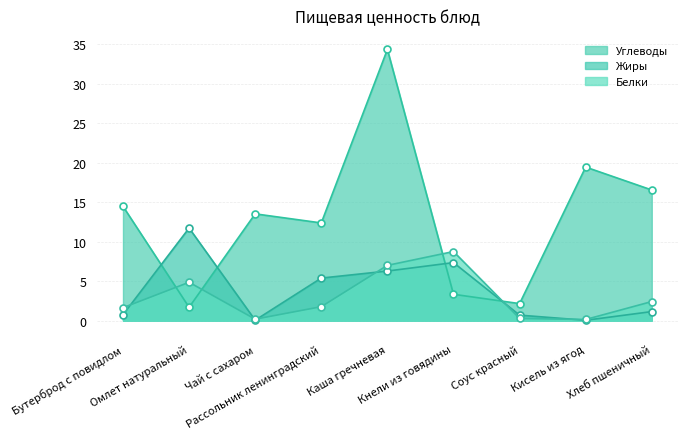

Which series has the largest range (max minus min)?

Углеводы